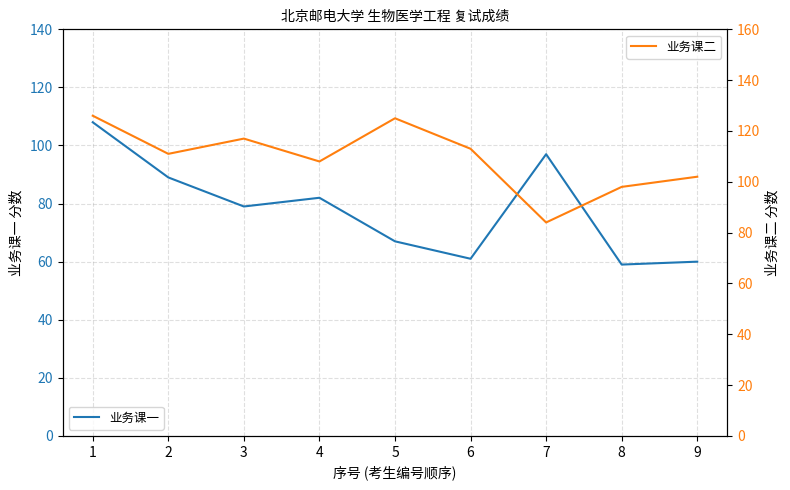

Which series has the largest range (max minus min)?

业务课一